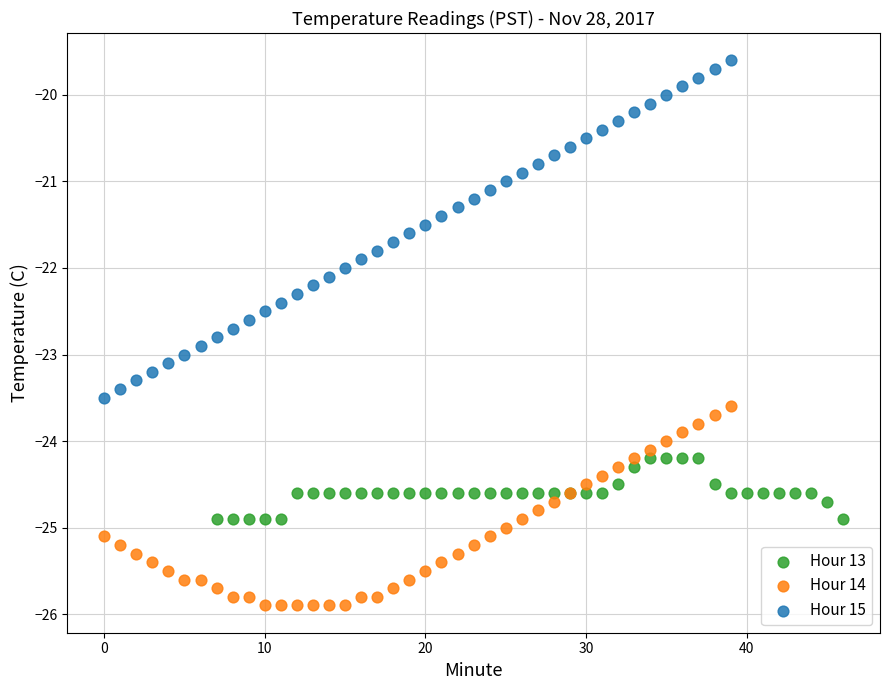

Which series reaches the maximum Y coordinate?

Hour 15